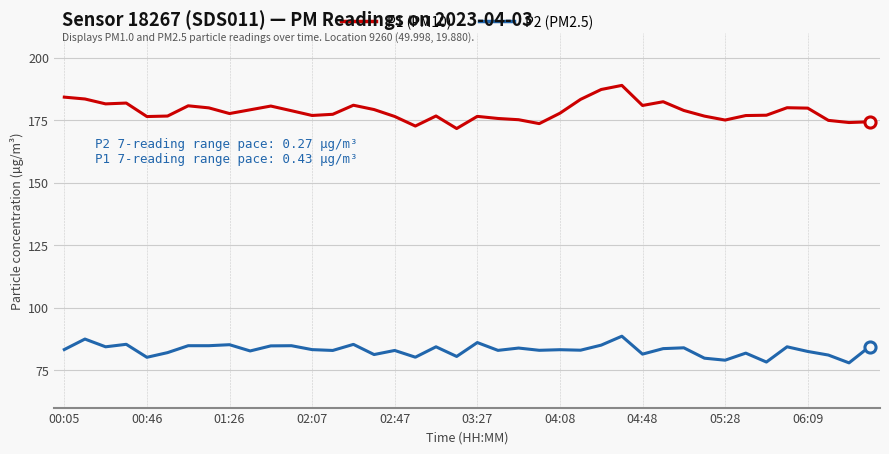

Does the chart have visible grid lines?

Yes